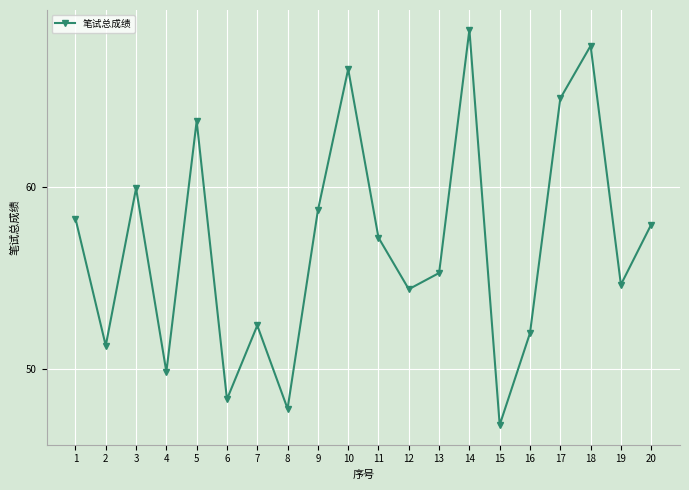

What is the difference between the values at 14 and 1?

10.4